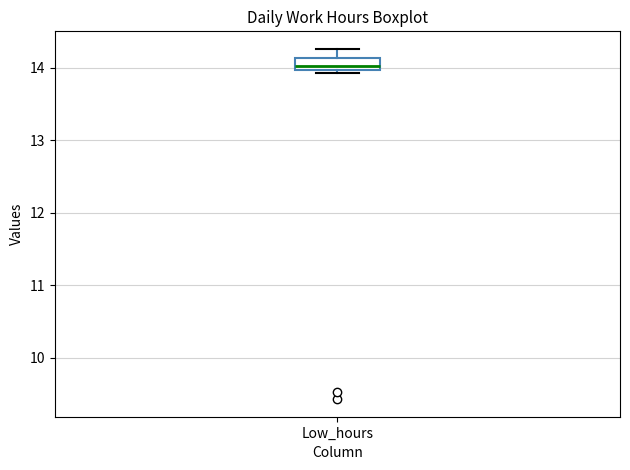

Read this box plot against the y-axis: the position of the median line, the range covered by the box, and the ends of both whiskers. The values are not printed on the chart, so give them approximately, as read against the axis.

median 14.0 (inside the box), box 14.0 to 14.1, whiskers 13.9 to 14.3